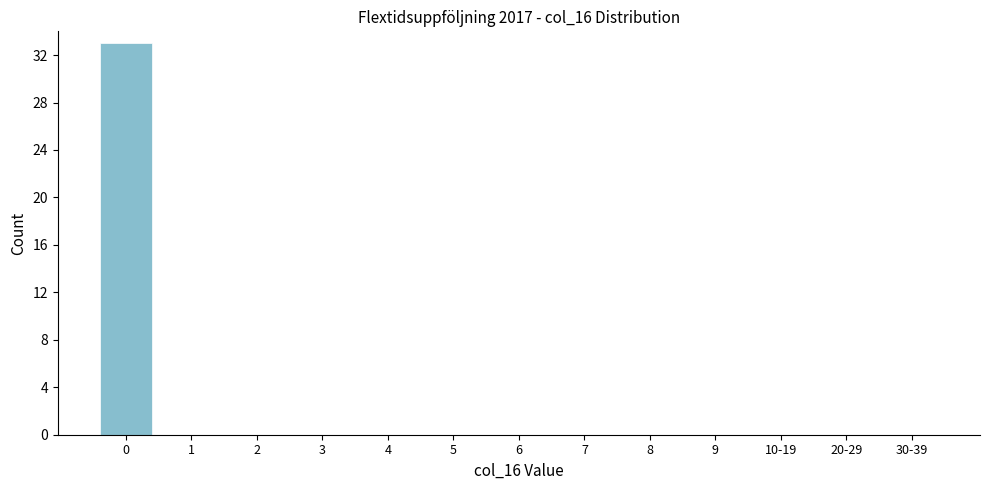

The value at 2 is 19. True or false?

False